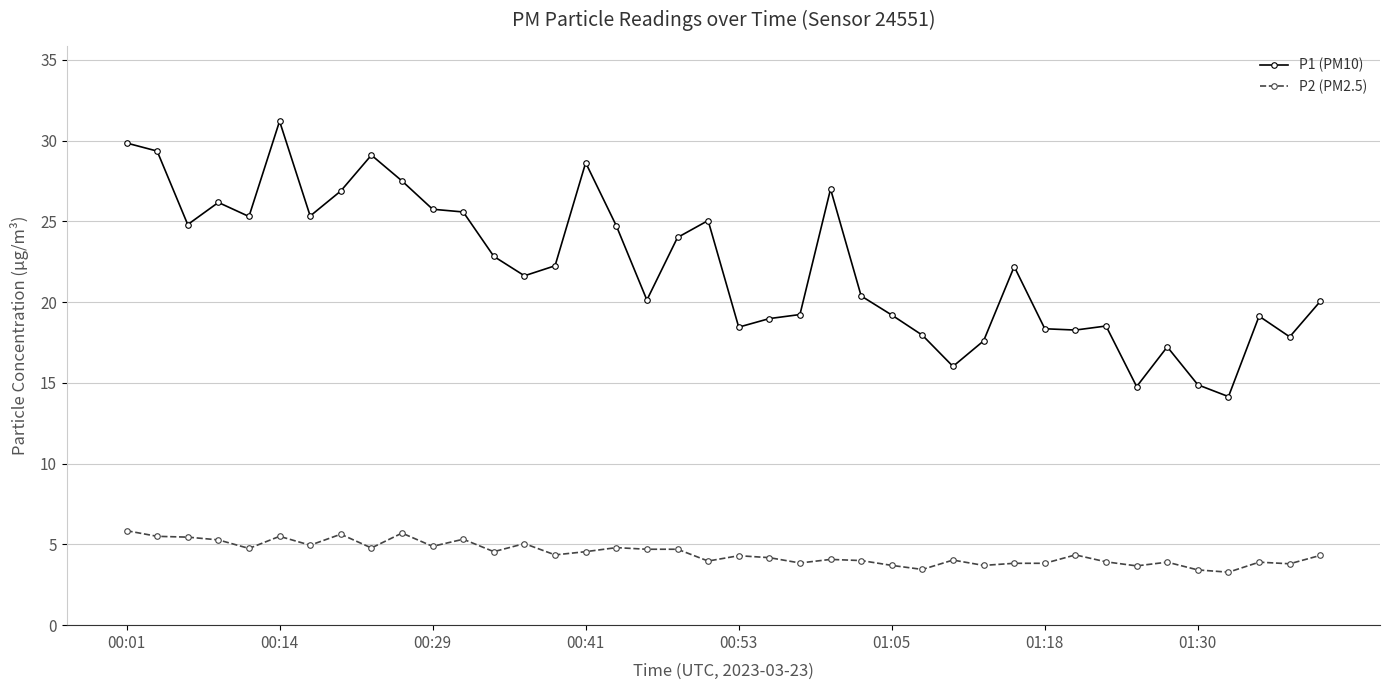

What is the value of the P1 (PM10) point at the 12th from the left?

25.6